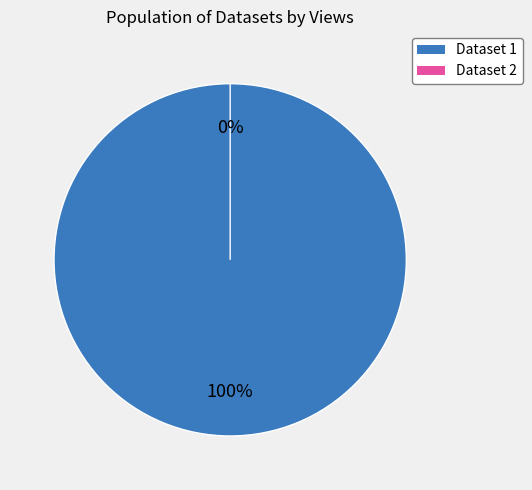

Which slice is the largest?

60d201d50781901dea633276